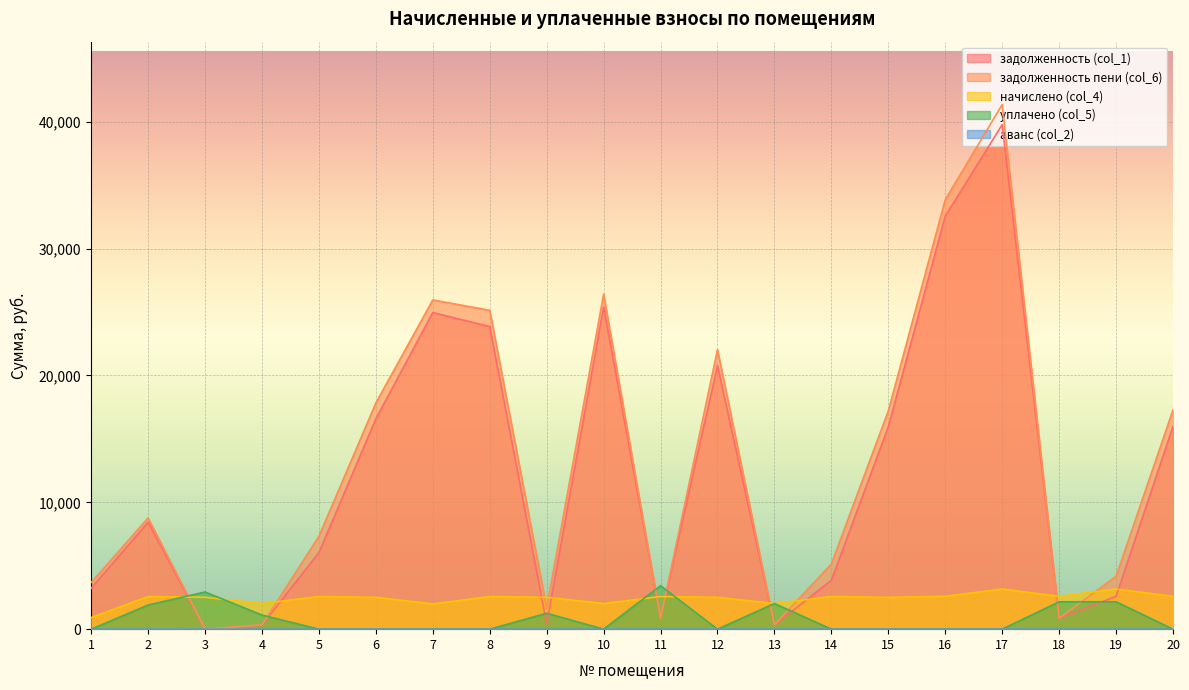

What is the total value across all series at 20?

35863.8